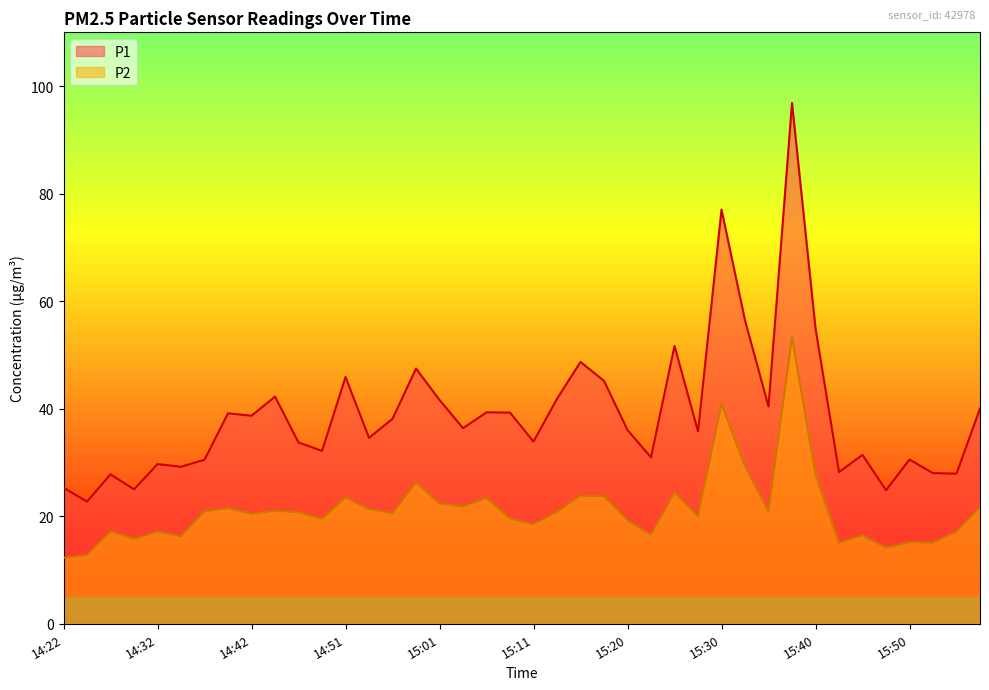

What is the sum of all P2 values?

848.4